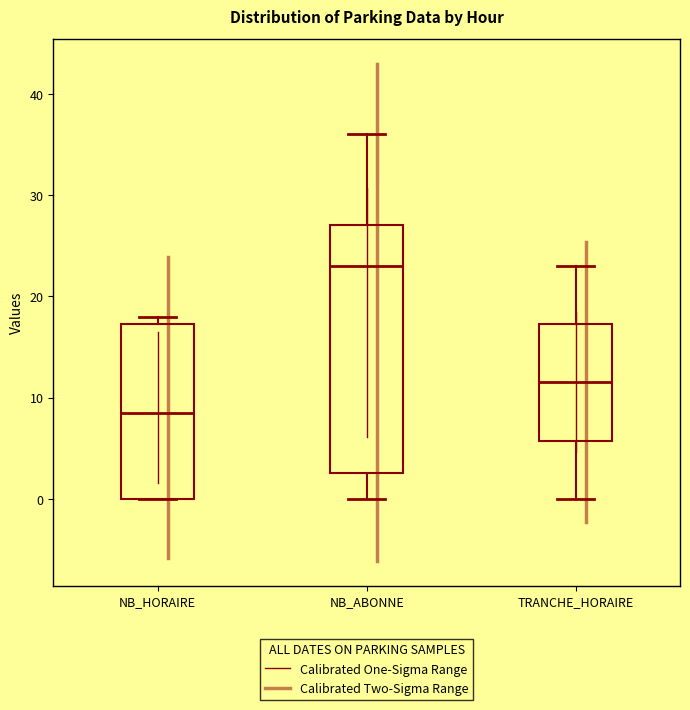

Where is the lower edge of the box for NB_HORAIRE on the y-axis? The values are not printed on the chart, so give them approximately, as read against the axis.

0